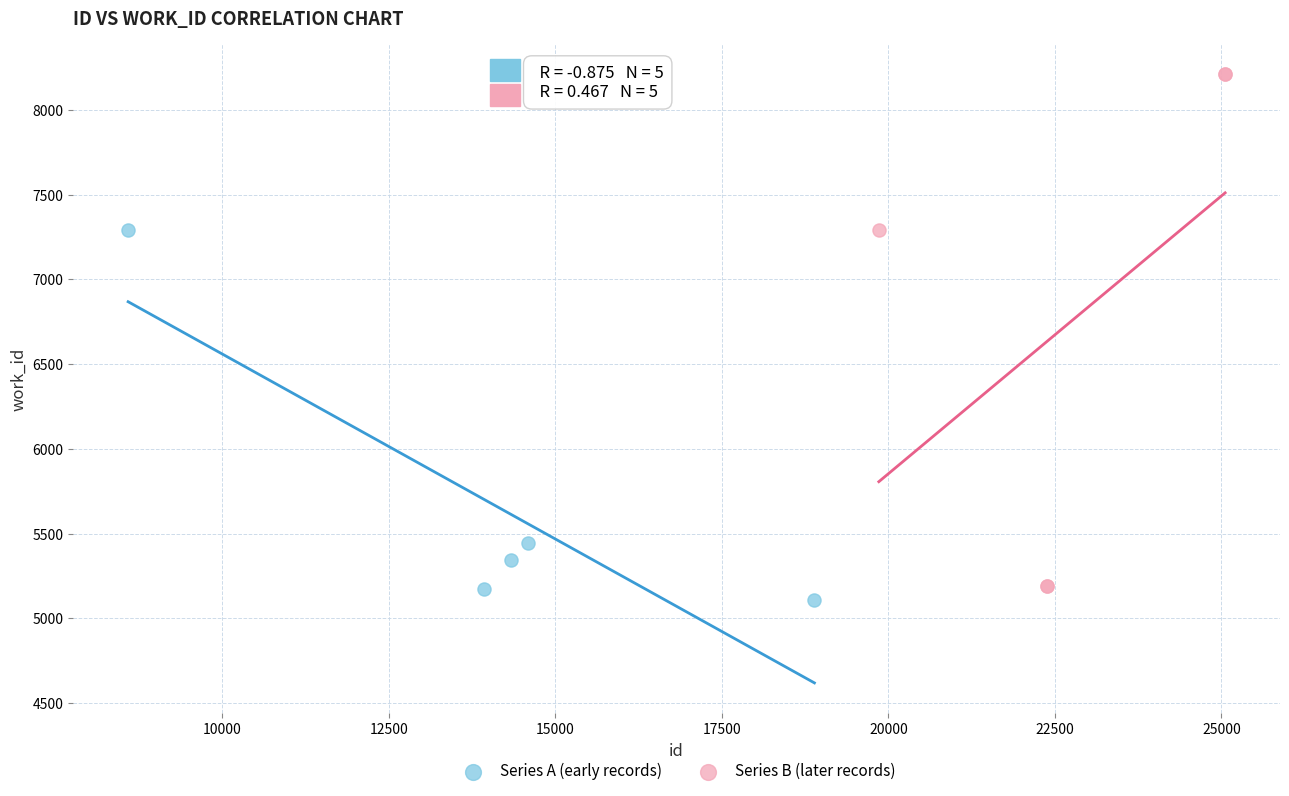

What are all the series names shown in the legend?

Series A (early records), Series B (later records)